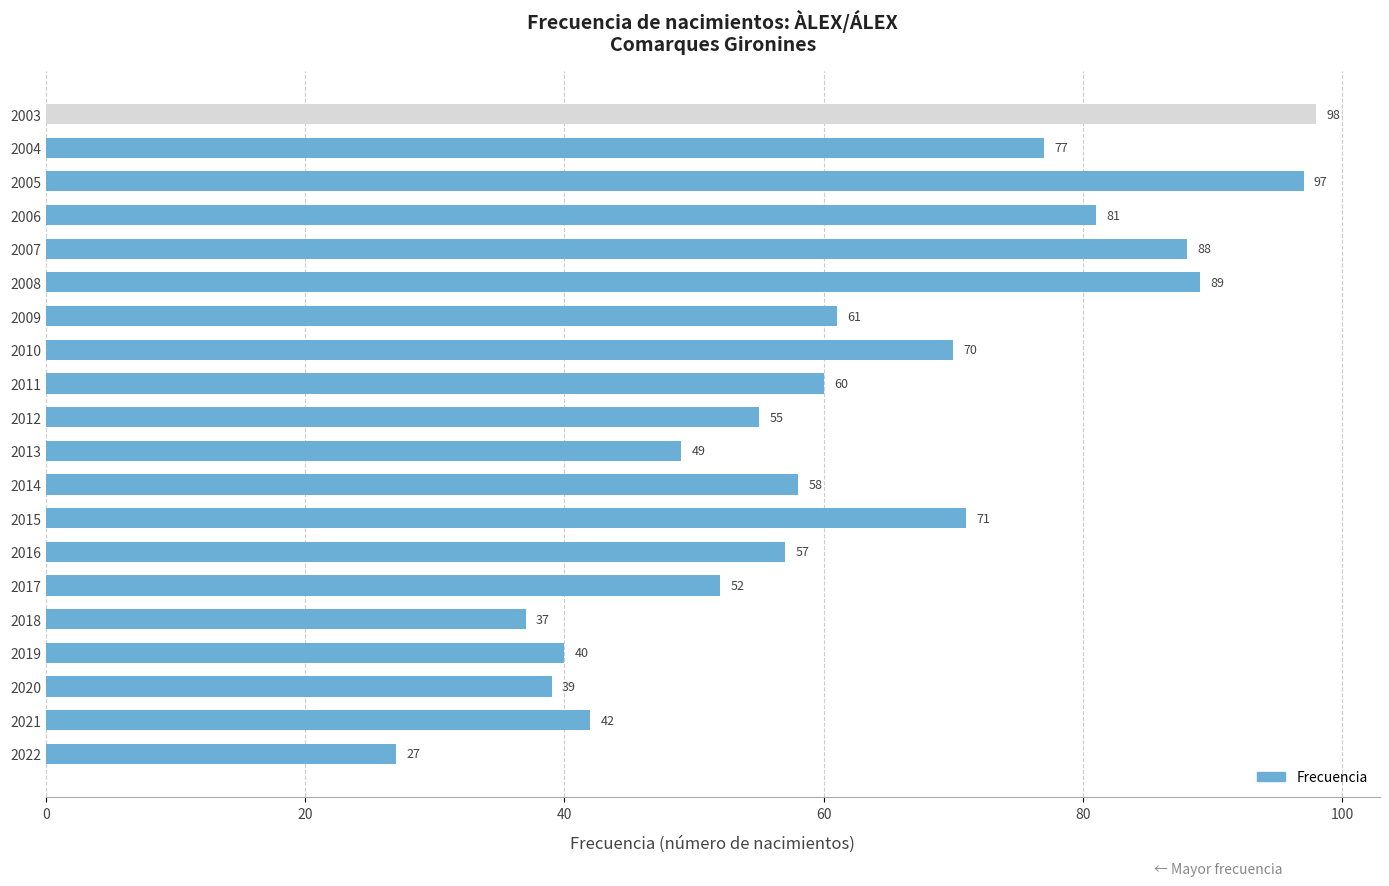

Reading bottom to top, what are all the values shown in this chart?

27	42	39	40	37	52	57	71	58	49	55	60	70	61	89	88	81	97	77	98